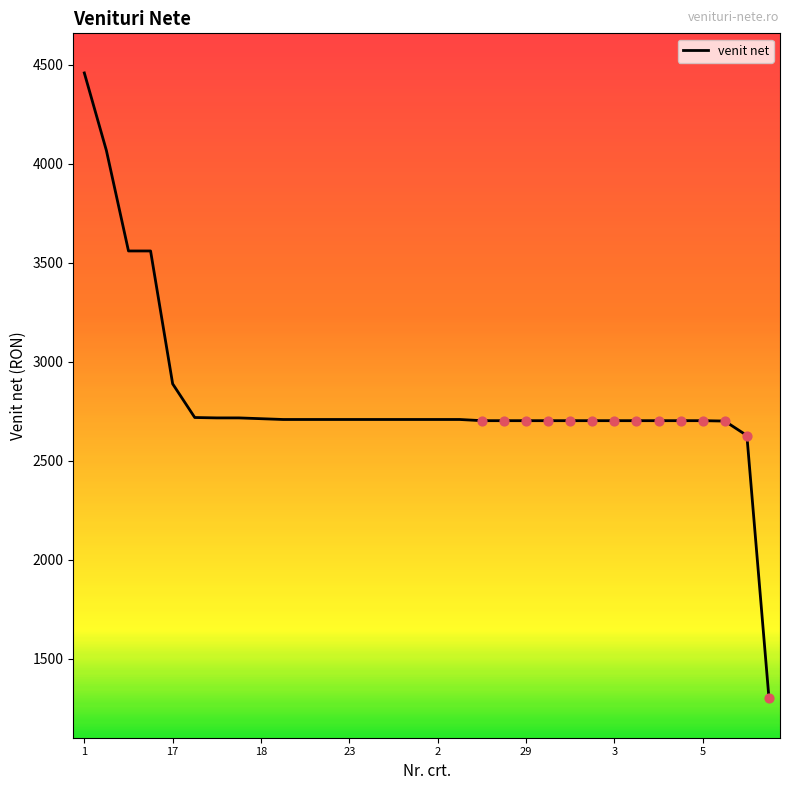

What is the minimum value shown in the chart?

1302